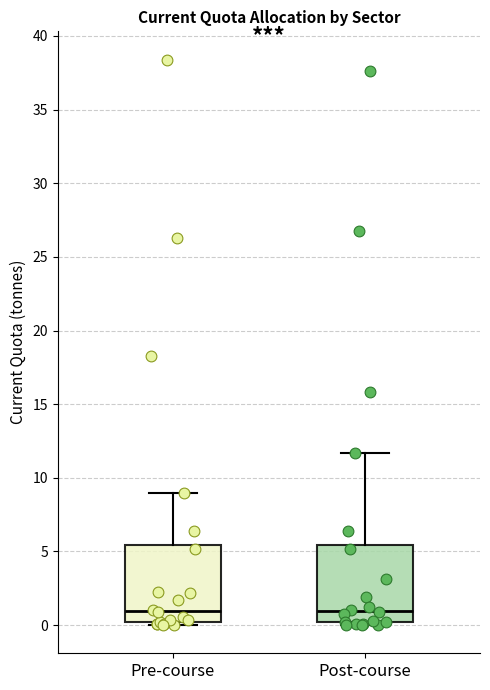

Reading left to right, transcribe this box plot: for each box, give where its median line is, the range the box spans, and where its two whiskers end, as read against the y-axis. The values are not printed on the chart, so give them approximately, as read against the axis.

Pre-course: median 1.0, box 0.0 to 5.5, whiskers 0.0 (just below the box's lower edge) to 9.0
Post-course: median 1.0, box 0.0 to 5.5, whiskers 0.0 (just below the box's lower edge) to 11.5